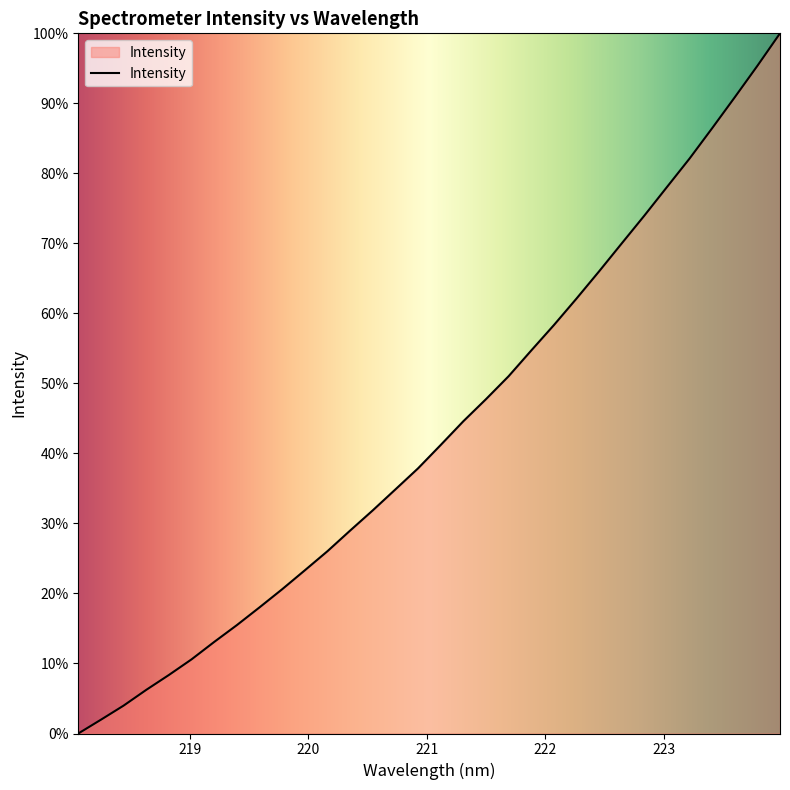

How many values are above zero?

31